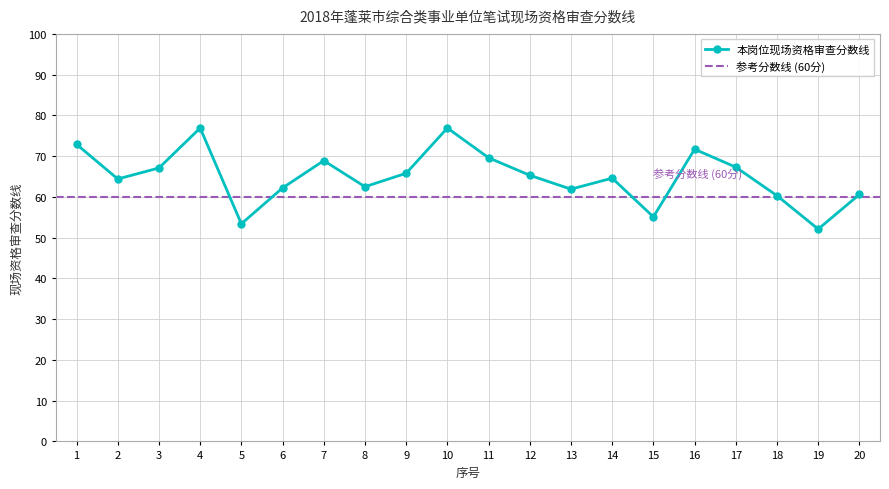

Read the value at 5.

53.4